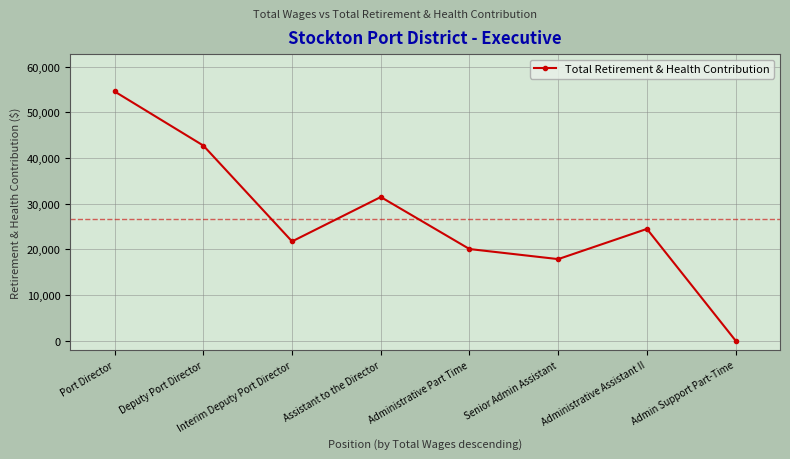

At which label is the value closest to 27280?

Administrative Assistant II